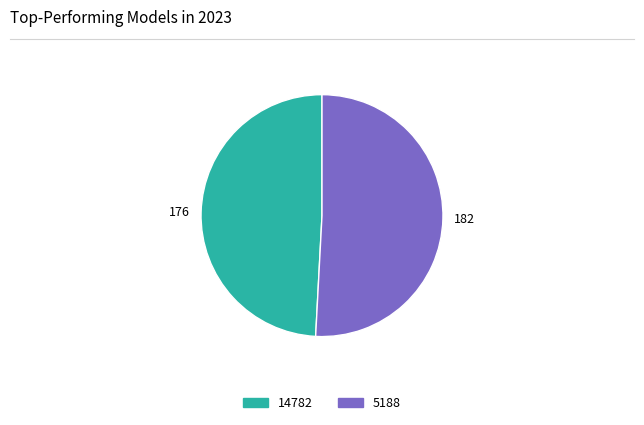

True or false: 5188 accounts for 62% of the total.

False